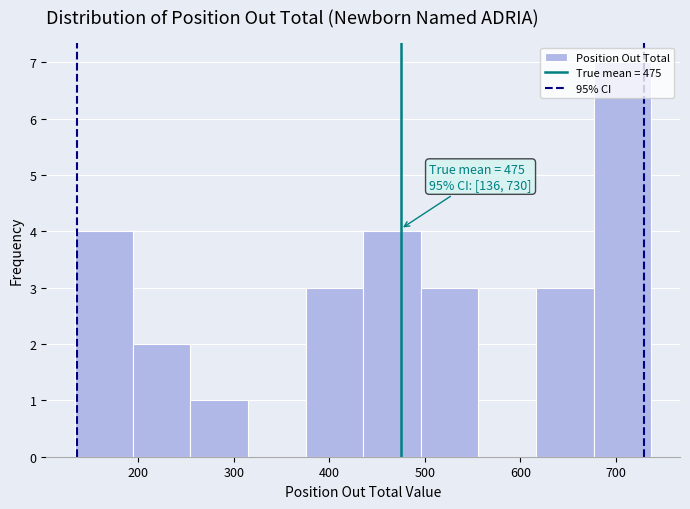

Which range on the x-axis has the tallest bar?

680 to 740